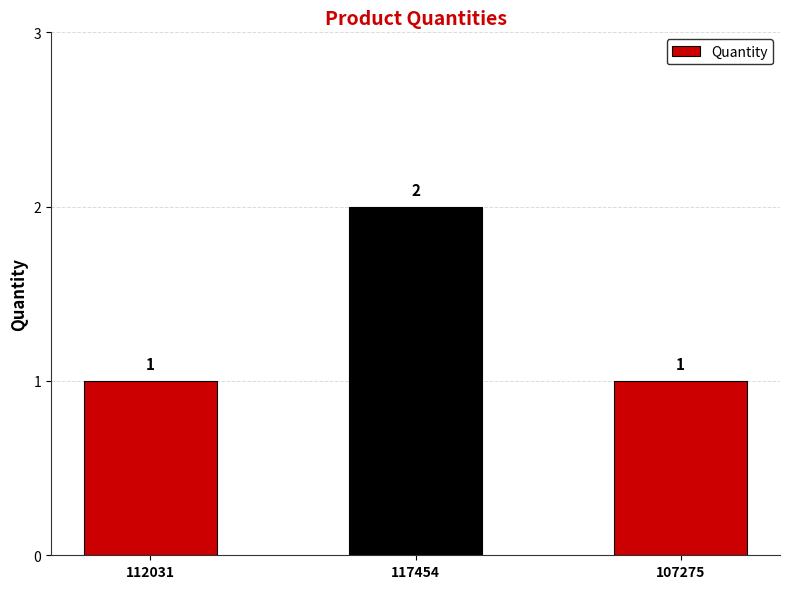

The chart shows a value of 1 at 112031. True or false?

True